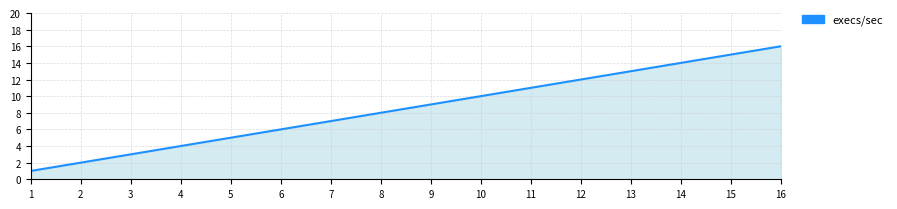

What is the difference between the maximum and minimum values?

15